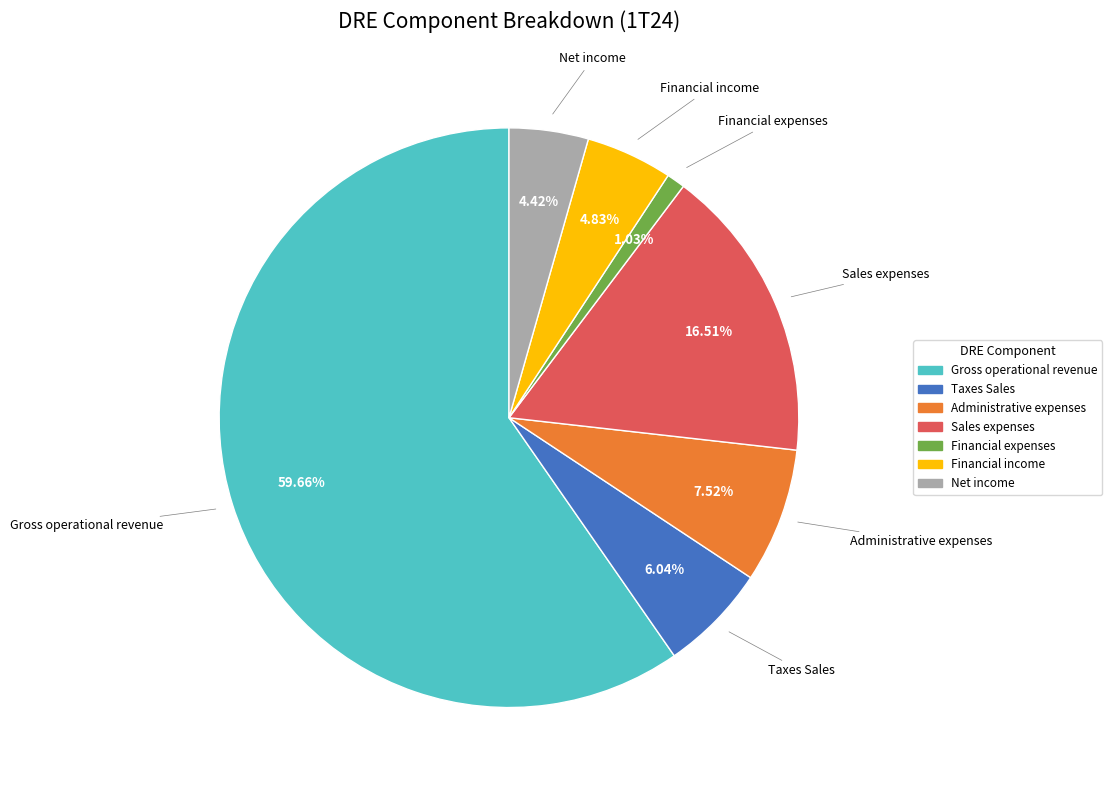

Is Taxes Sales the majority of the pie?

No